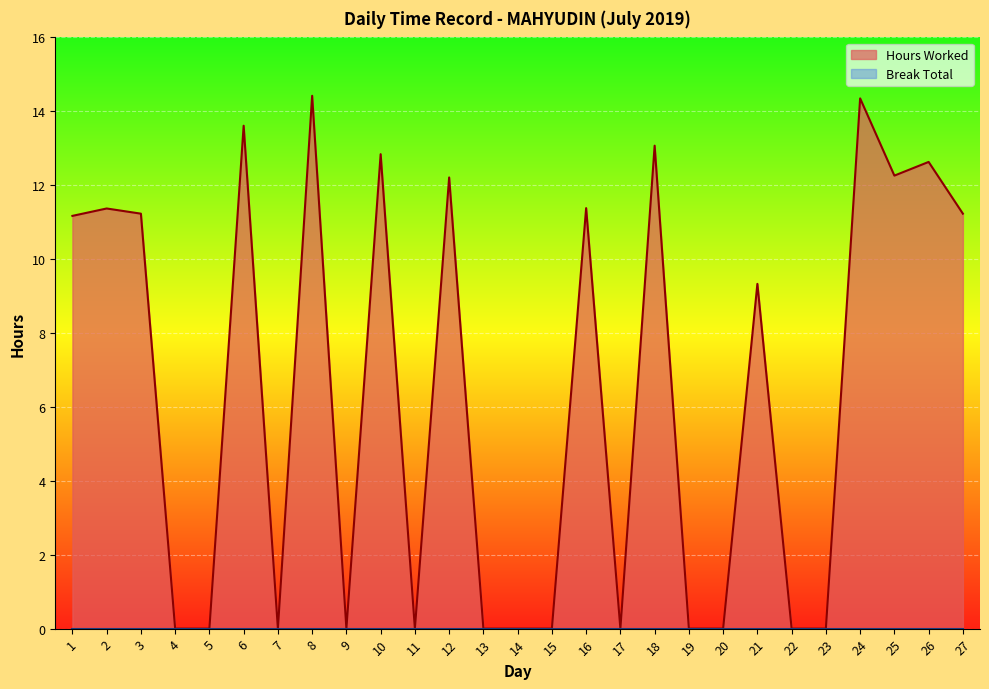

Count the number of categories in the chart.

27